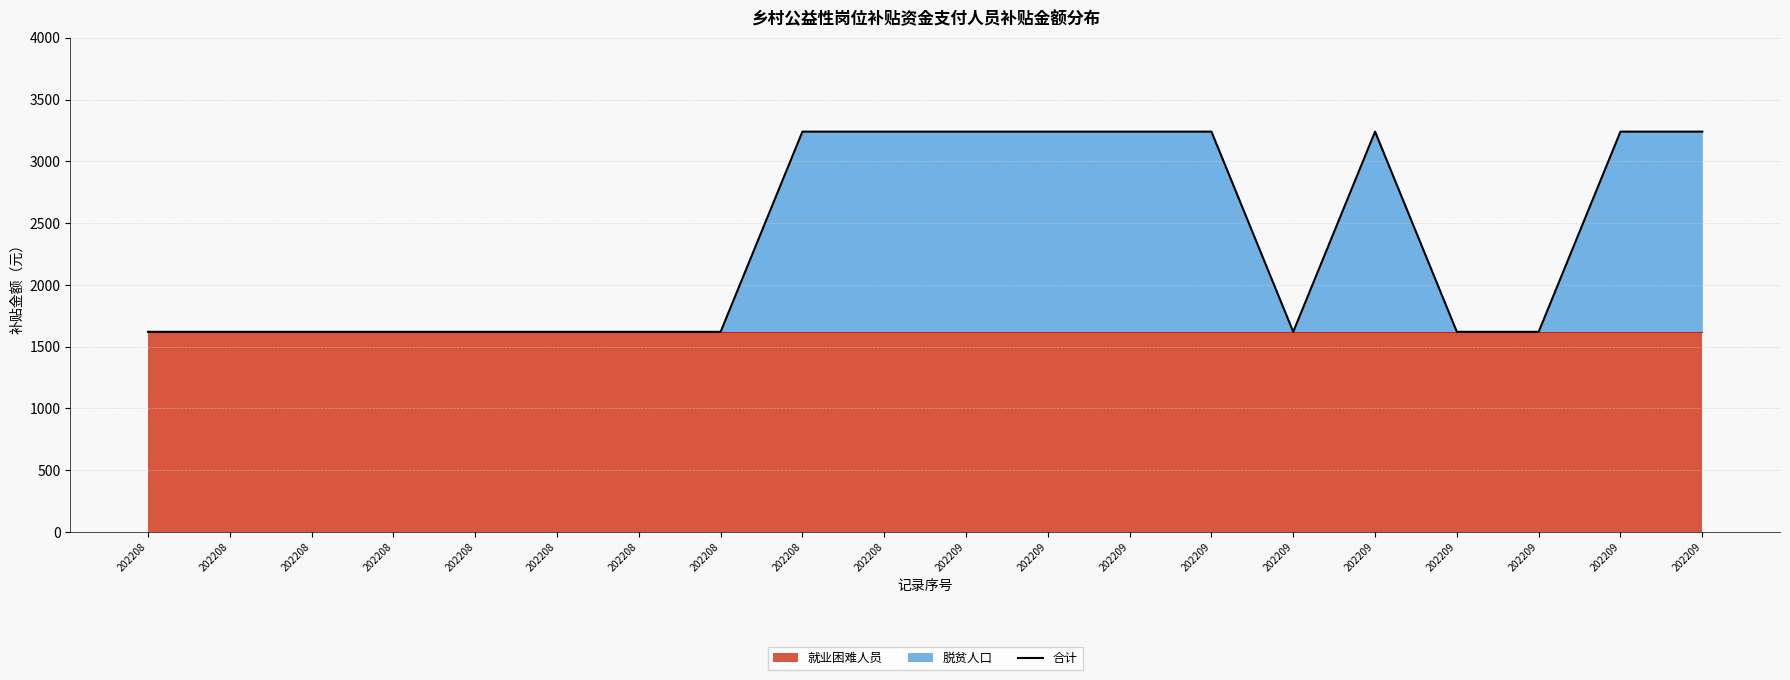

How many interior local valleys (lower than both neighbors) does the data have?

1